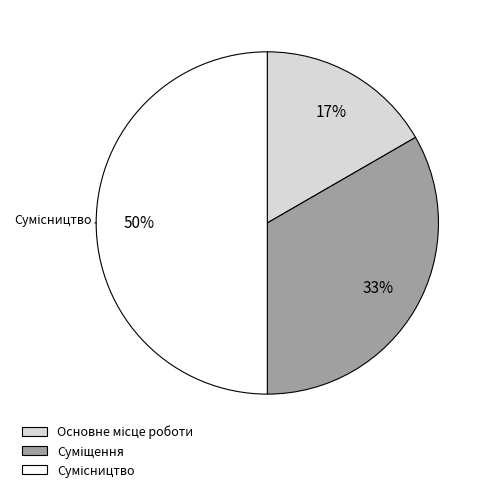

To the nearest percent, what is the average slice percentage?

33%